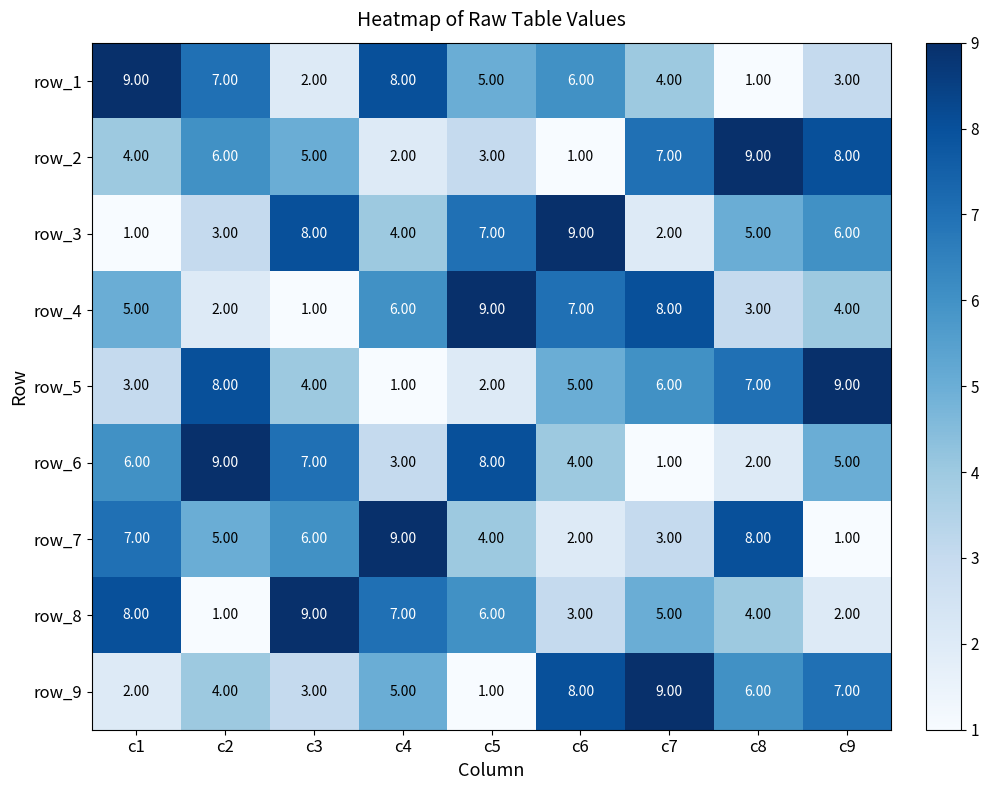

What is the difference between the highest and lowest values at c8?

8